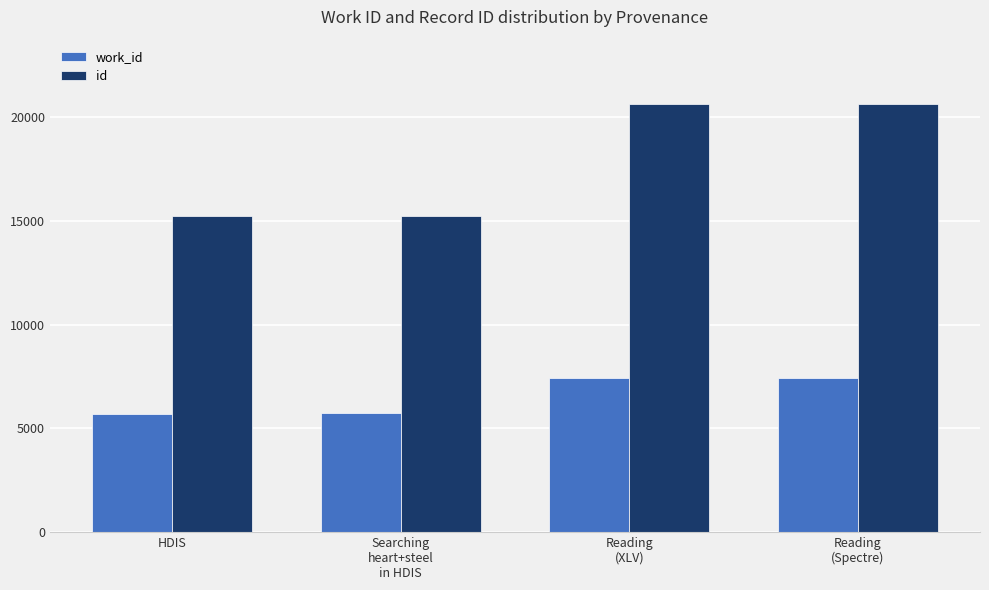

How many data points in id are less than 20617?

2